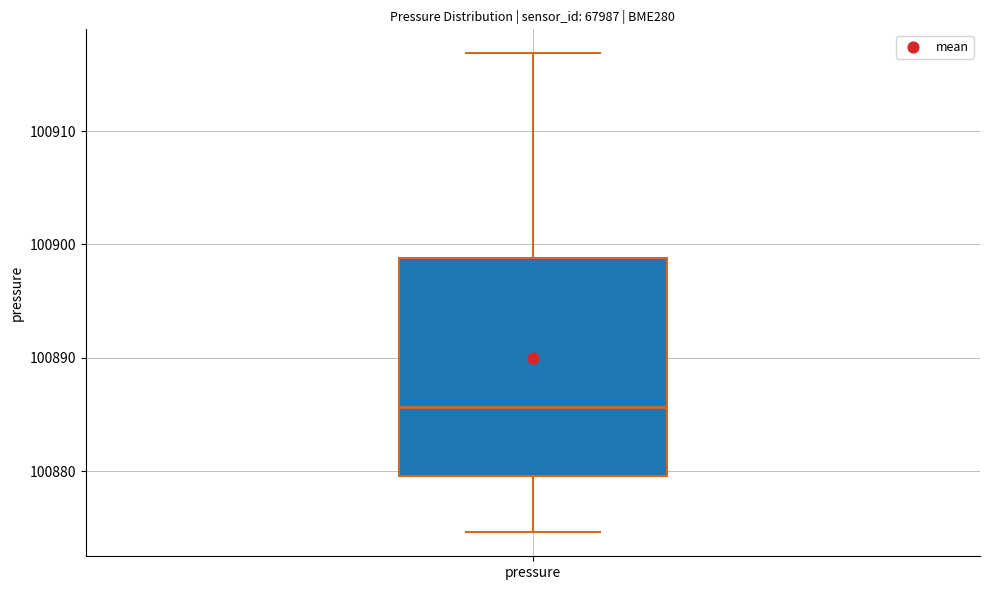

Transcribe this box plot: give where the median line is, the range the box spans, and where the two whiskers end, as read against the y-axis. The values are not printed on the chart, so give them approximately, as read against the axis.

median 100886, box 100880 to 100899, whiskers 100875 to 100917